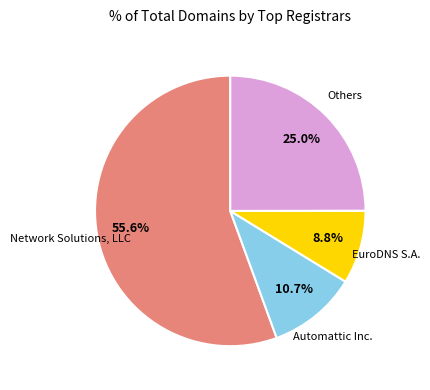

Does any single category account for the majority?

Yes